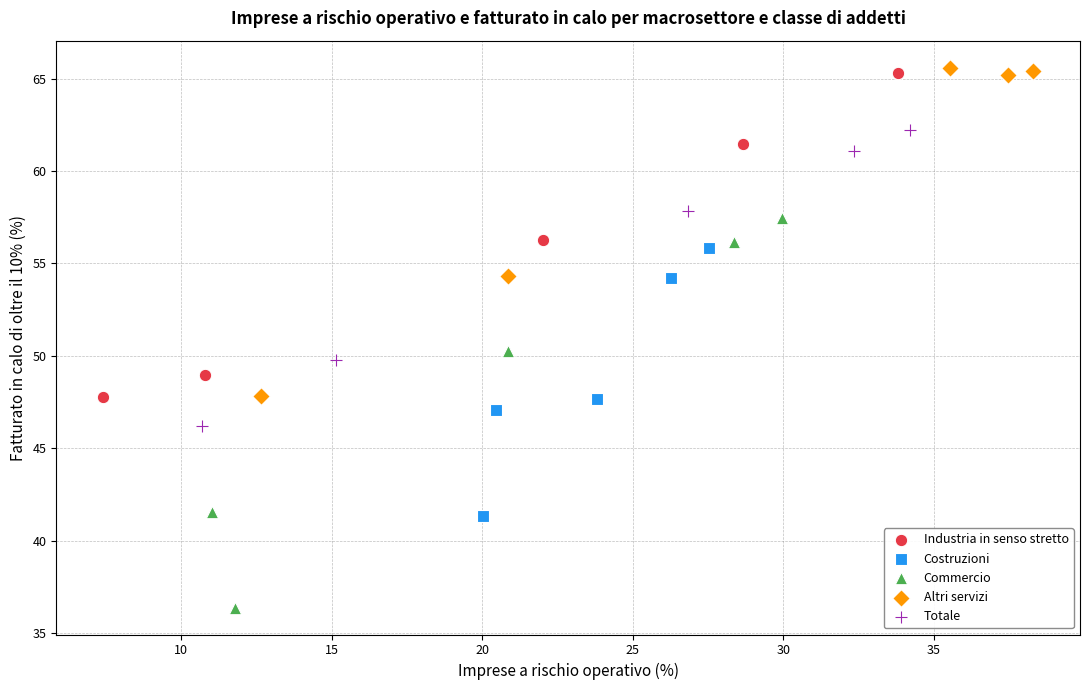

Which series reaches the minimum Y coordinate?

Commercio